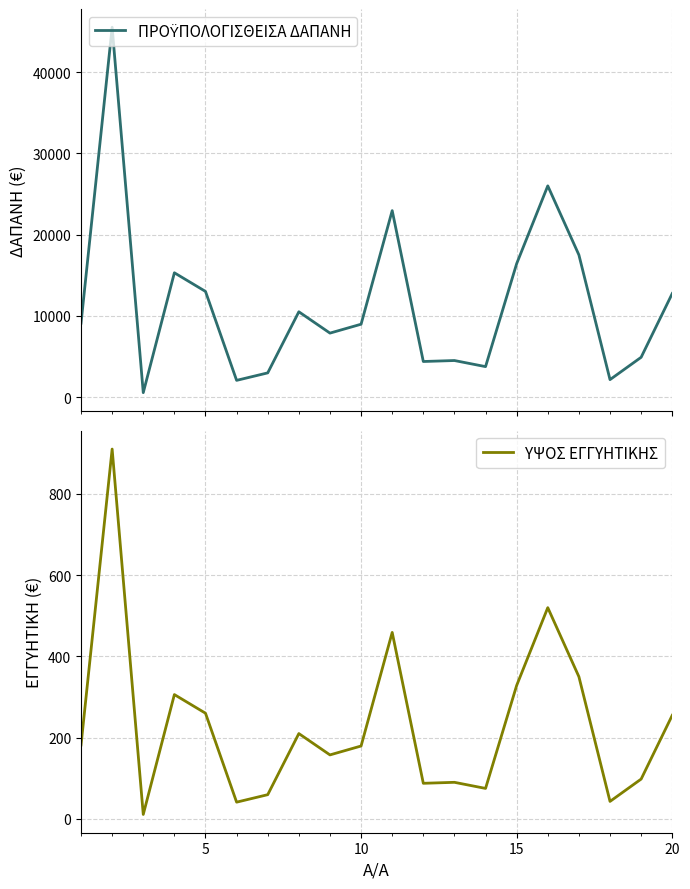

Is this an area chart (filled region under the line)?

No